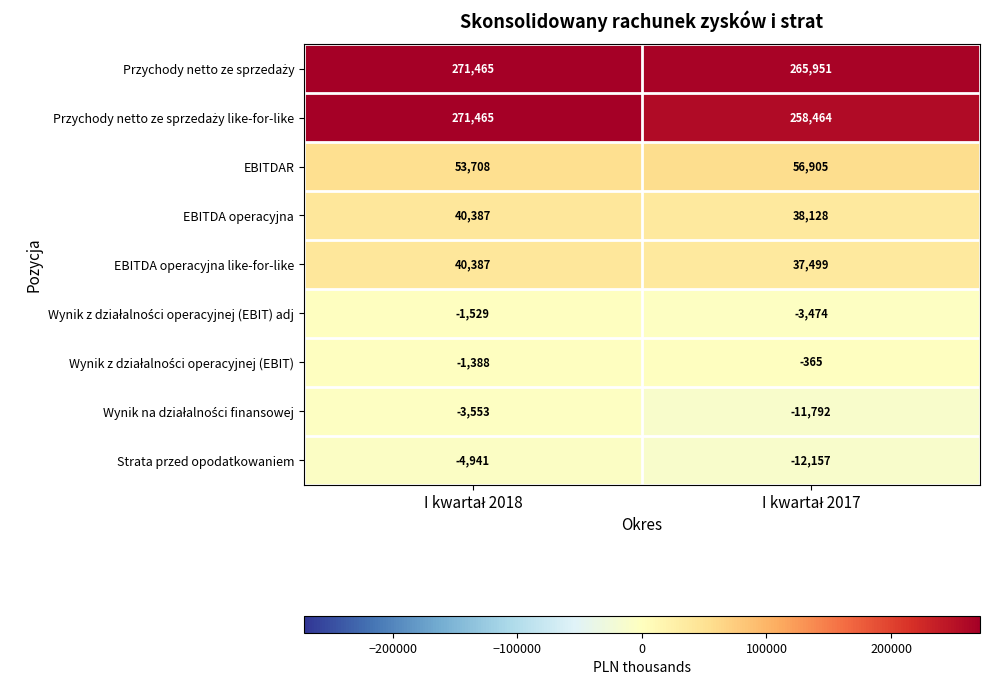

What is the smallest value displayed?

-12157